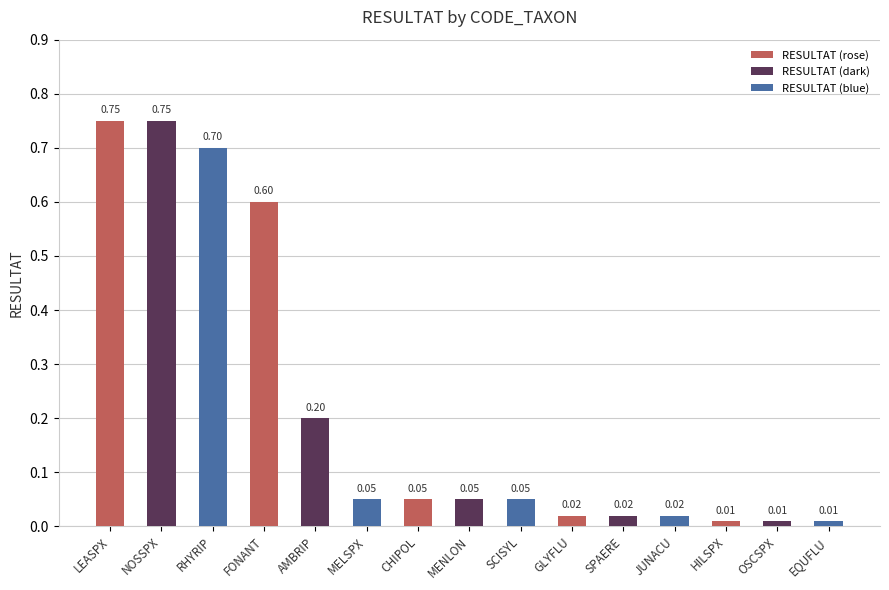

What is the label of the 2nd bar from the right?

OSCSPX